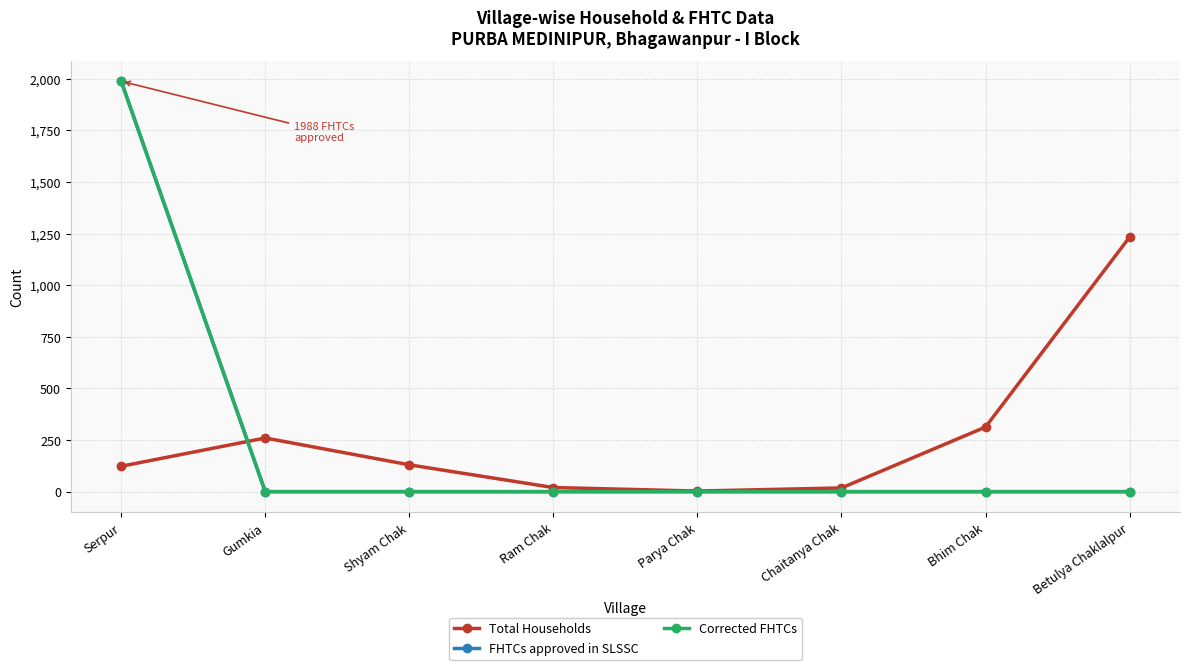

At which label is Corrected FHTCs closest to 994?

Serpur